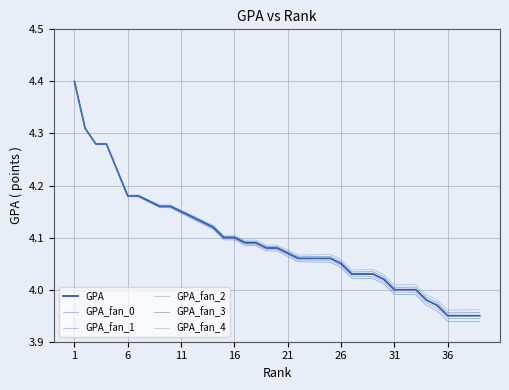

Which series has the largest total across all categories?

GPA_fan_4